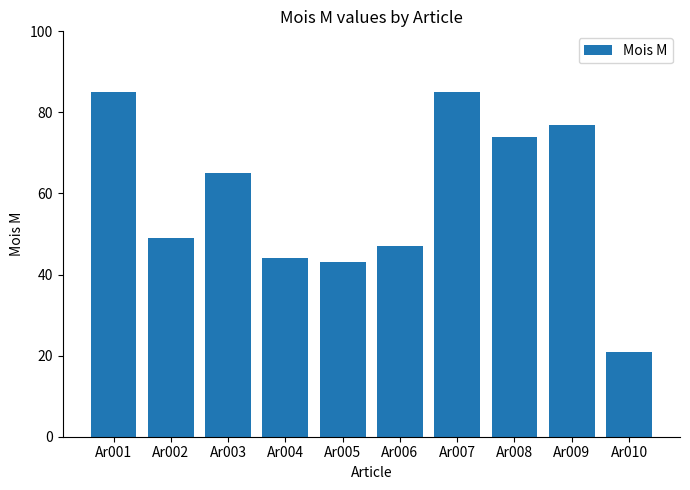

What is the difference between the maximum and minimum values?

64